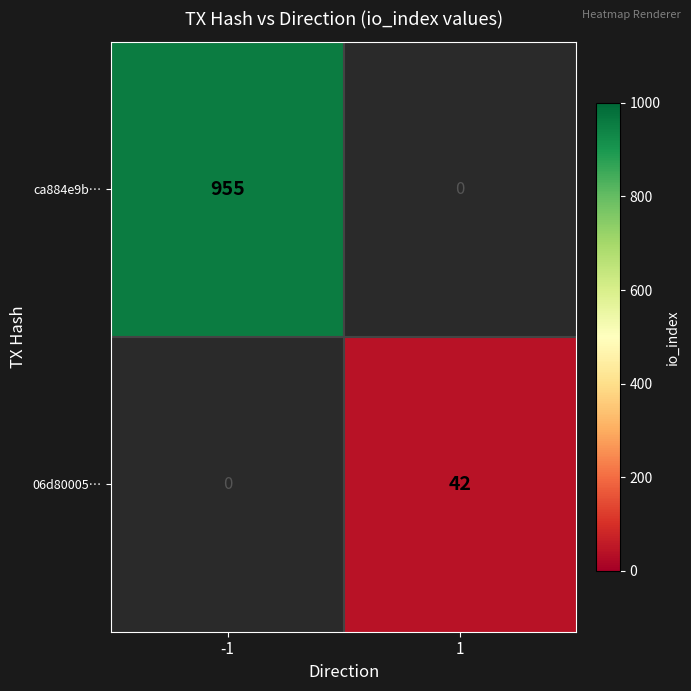

What is the smallest value displayed?

42.0